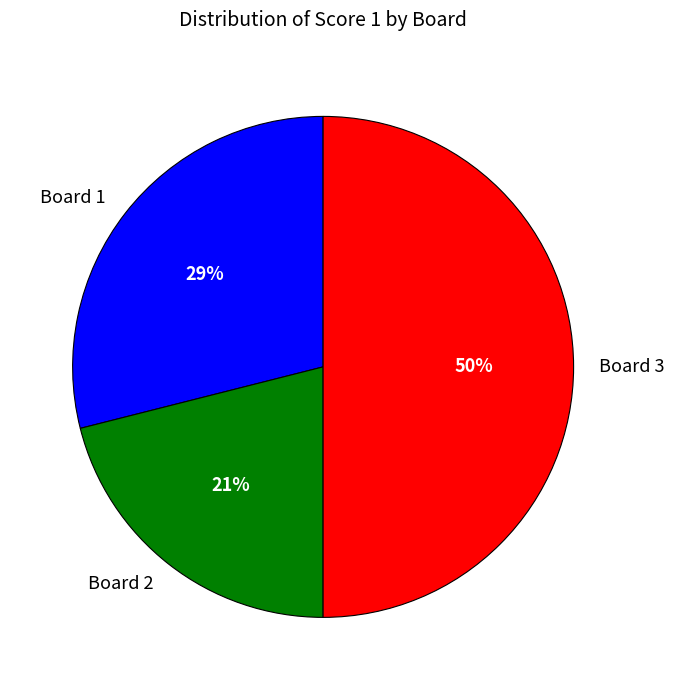

What percentage is the Board 3 slice, to the nearest percent?

50%